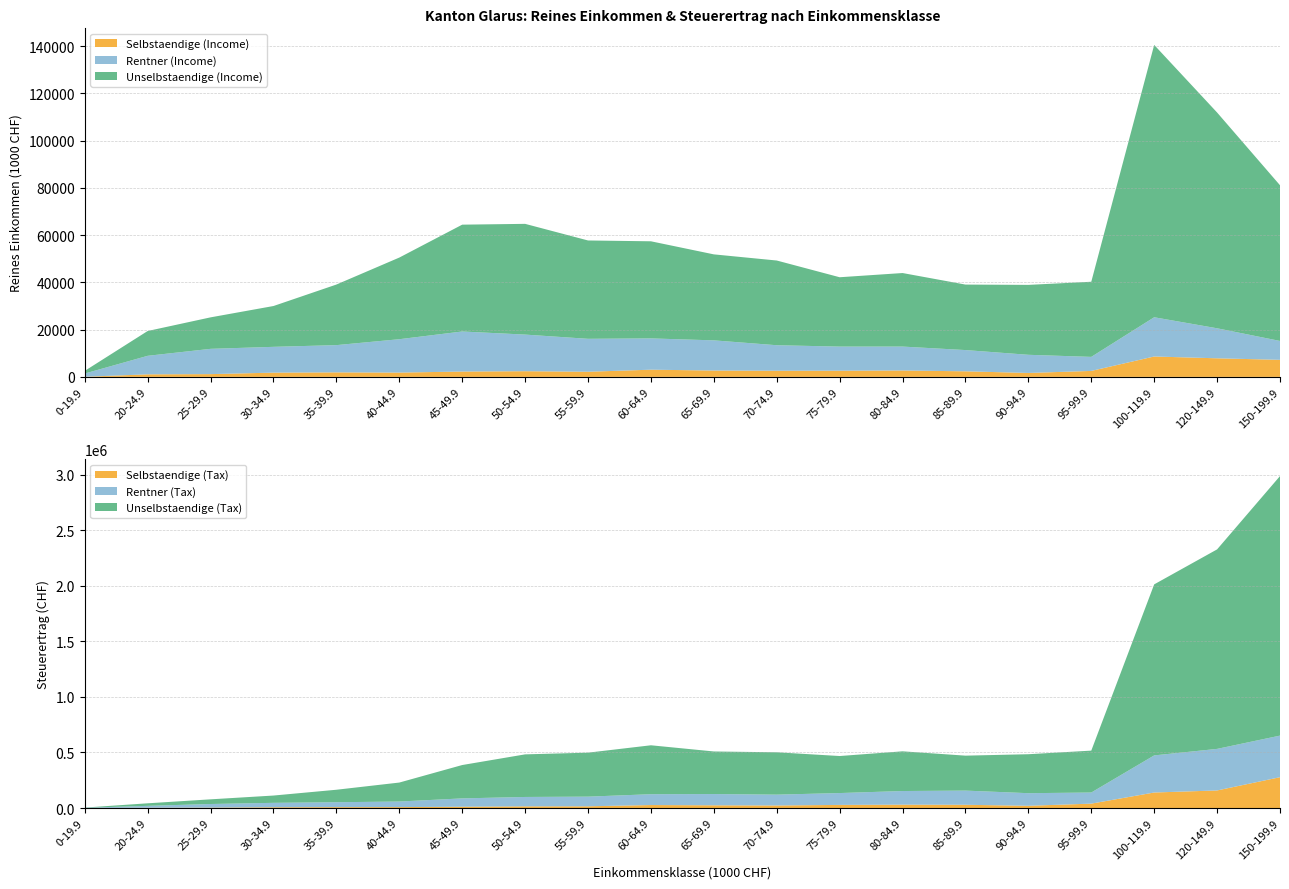

Reading left to right, list all the values displayed in this chart.

Unselbstaendige (Income): 0-19.9=1119.1	20-24.9=10501.1	25-29.9=13327.2	30-34.9=17278.1	35-39.9=25641.2	40-44.9=34552.8	45-49.9=45216.0	50-54.9=46866.6	55-59.9=41620.8	60-64.9=41100.5	65-69.9=36392.8	70-74.9=35854.0	75-79.9=29351.1	80-84.9=31124.4	85-89.9=27718.9	90-94.9=29591.3	95-99.9=31798.7	100-119.9=115261.3	120-149.9=91325.2	150-199.9=65903.1
Selbstaendige (Income): 0-19.9=57.2	20-24.9=1084.1	25-29.9=1172.4	30-34.9=1804.8	35-39.9=1917.5	40-44.9=1822.8	45-49.9=2261.5	50-54.9=2411.0	55-59.9=2178.1	60-64.9=3048.1	65-69.9=2691.2	70-74.9=2599.4	75-79.9=2619.3	80-84.9=2714.4	85-89.9=2363.4	90-94.9=1665.2	95-99.9=2527.9	100-119.9=8633.4	120-149.9=7868.6	150-199.9=7222.1
Rentner (Income): 0-19.9=1374.8	20-24.9=7841.7	25-29.9=10701.9	30-34.9=10915.7	35-39.9=11528.4	40-44.9=14128.7	45-49.9=16955.6	50-54.9=15495.8	55-59.9=13940.7	60-64.9=13244.1	65-69.9=12774.3	70-74.9=10803.6	75-79.9=10206.7	80-84.9=10118.8	85-89.9=8992.2	90-94.9=7686.9	95-99.9=5941.9	100-119.9=16609.4	120-149.9=12707.5	150-199.9=7992.3
Unselbstaendige (Tax): 0-19.9=1714.0	20-24.9=22842.0	25-29.9=41988.0	30-34.9=65600.0	35-39.9=112299.0	40-44.9=170639.0	45-49.9=300101.0	50-54.9=383224.0	55-59.9=395672.0	60-64.9=440086.0	65-69.9=383057.0	70-74.9=381046.0	75-79.9=333142.0	80-84.9=357253.0	85-89.9=314404.0	90-94.9=350498.0	95-99.9=376948.0	100-119.9=1538746.0	120-149.9=1794869.0	150-199.9=2334983.0
Selbstaendige (Tax): 0-19.9=97.0	20-24.9=2312.0	25-29.9=3578.0	30-34.9=6855.0	35-39.9=7964.0	40-44.9=8410.0	45-49.9=11821.0	50-54.9=15195.0	55-59.9=15603.0	60-64.9=26989.0	65-69.9=24613.0	70-74.9=22988.0	75-79.9=28078.0	80-84.9=30277.0	85-89.9=29306.0	90-94.9=20219.0	95-99.9=39620.0	100-119.9=139701.0	120-149.9=158187.0	150-199.9=277368.0
Rentner (Tax): 0-19.9=2314.0	20-24.9=17370.0	25-29.9=32687.0	30-34.9=39866.0	35-39.9=44257.0	40-44.9=50144.0	45-49.9=74939.0	50-54.9=84389.0	55-59.9=86875.0	60-64.9=97470.0	65-69.9=101243.0	70-74.9=97480.0	75-79.9=106708.0	80-84.9=122744.0	85-89.9=127557.0	90-94.9=113383.0	95-99.9=99951.0	100-119.9=333824.0	120-149.9=373955.0	150-199.9=374323.0